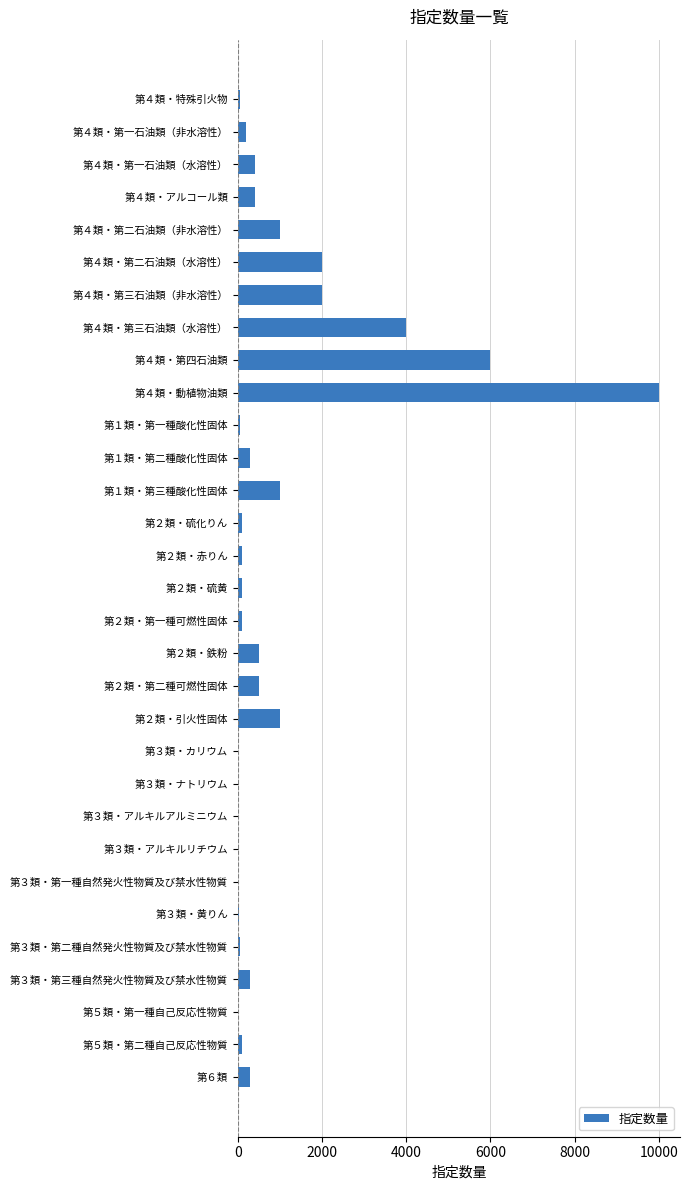

What is the change in value from 第２類・引火性固体 to 第６類?

-700